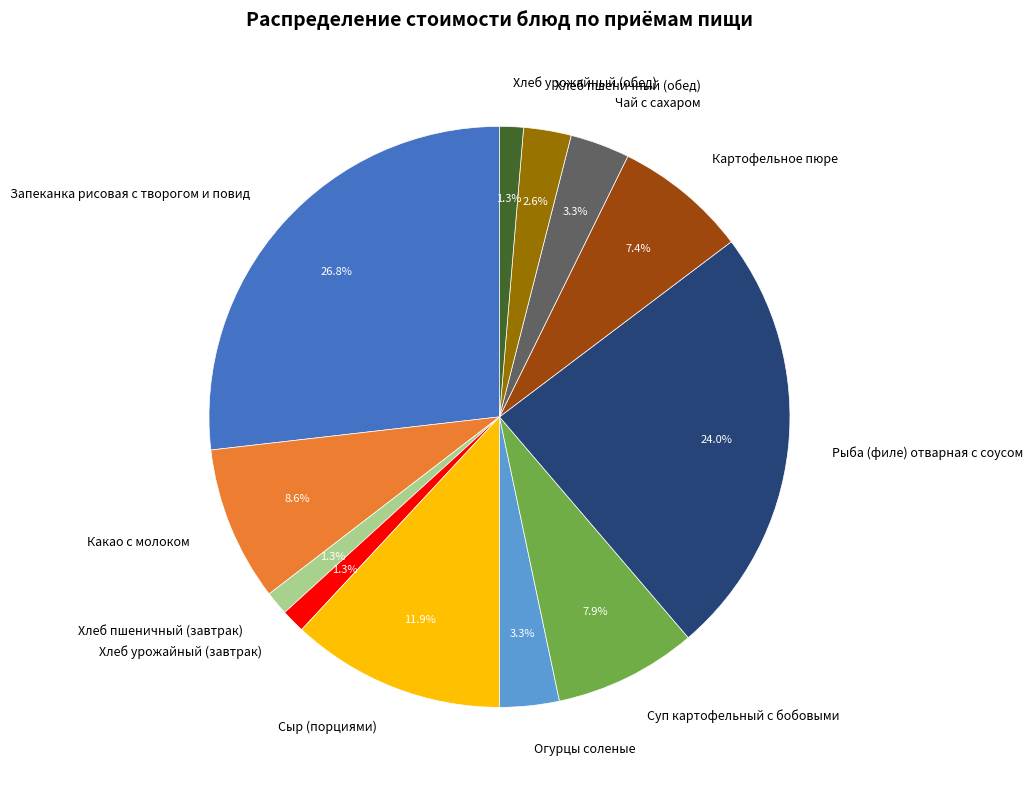

Count the number of slices in the pie.

12